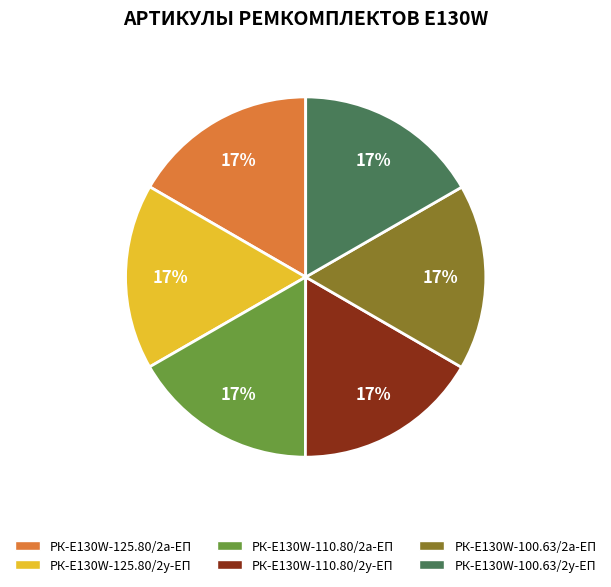

What percentage is the РК-E130W-100.63/2у-ЕП slice, to the nearest percent?

17%